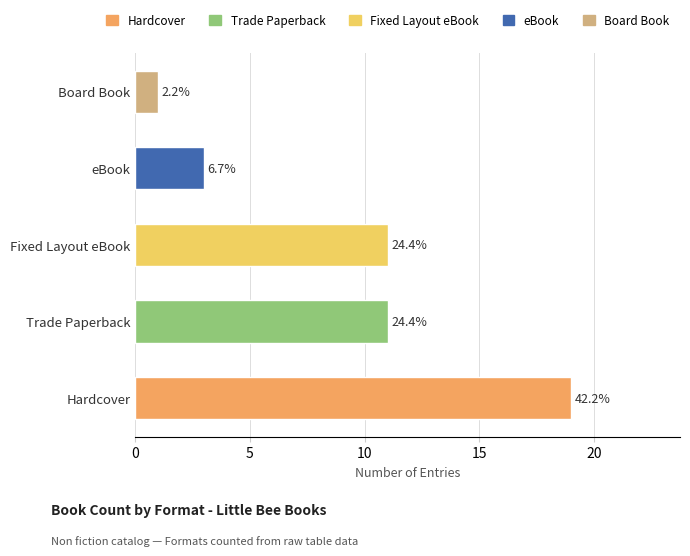

What is the ratio of the value at Board Book to the value at Trade Paperback?

0.1